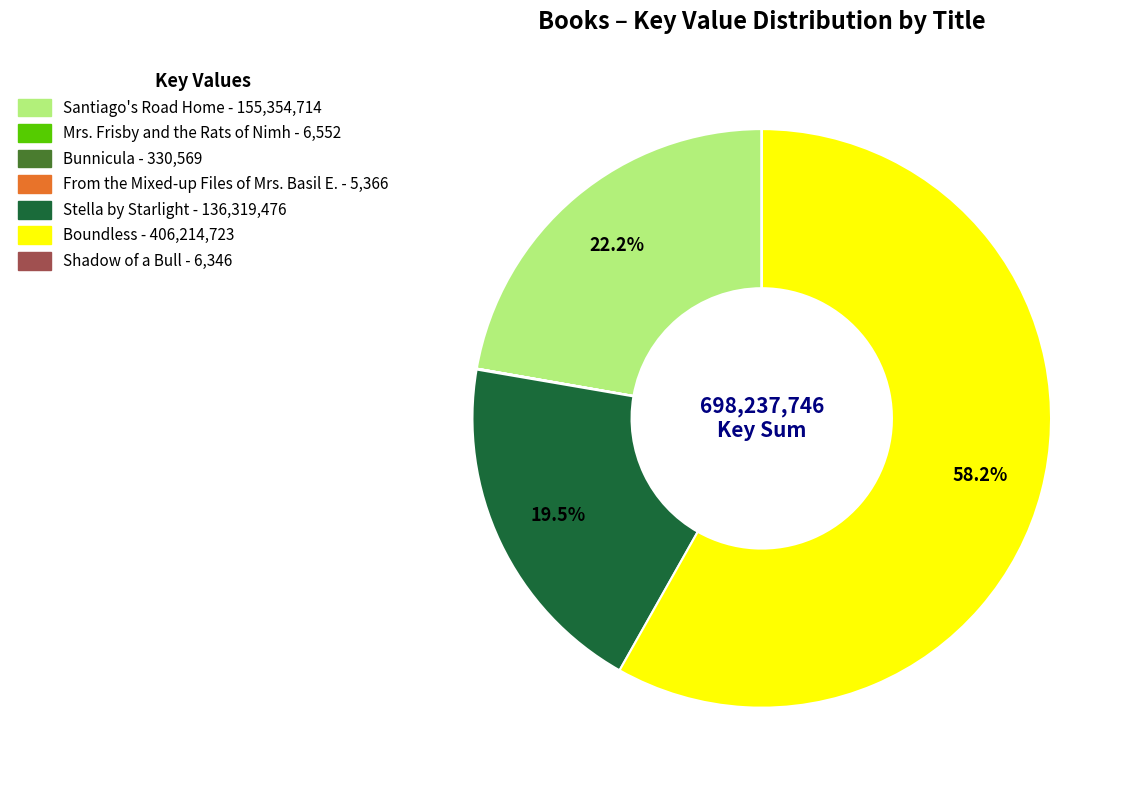

Does Boundless represent more than half of the total?

Yes